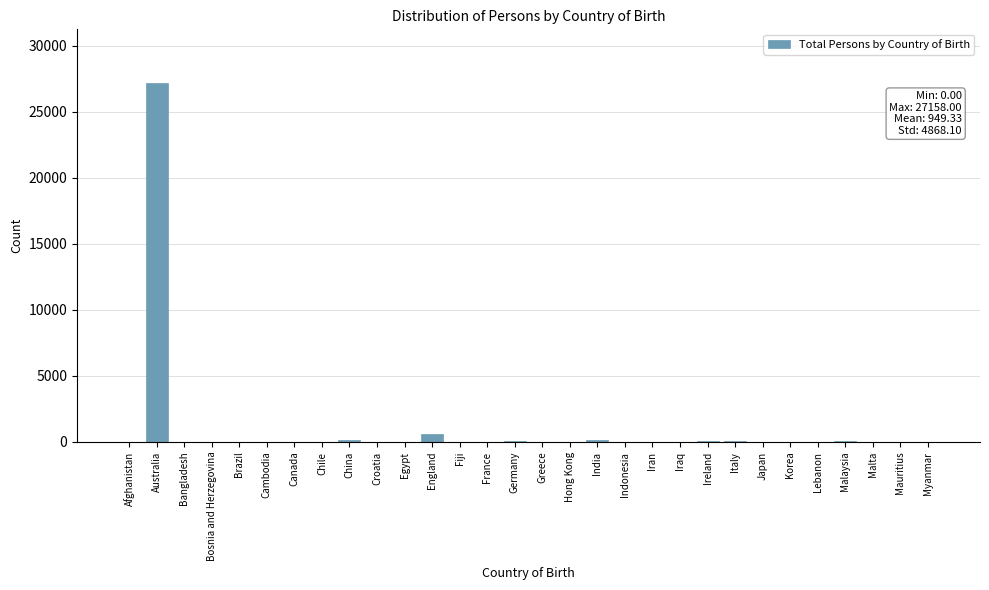

What is the sum of all values?

28480